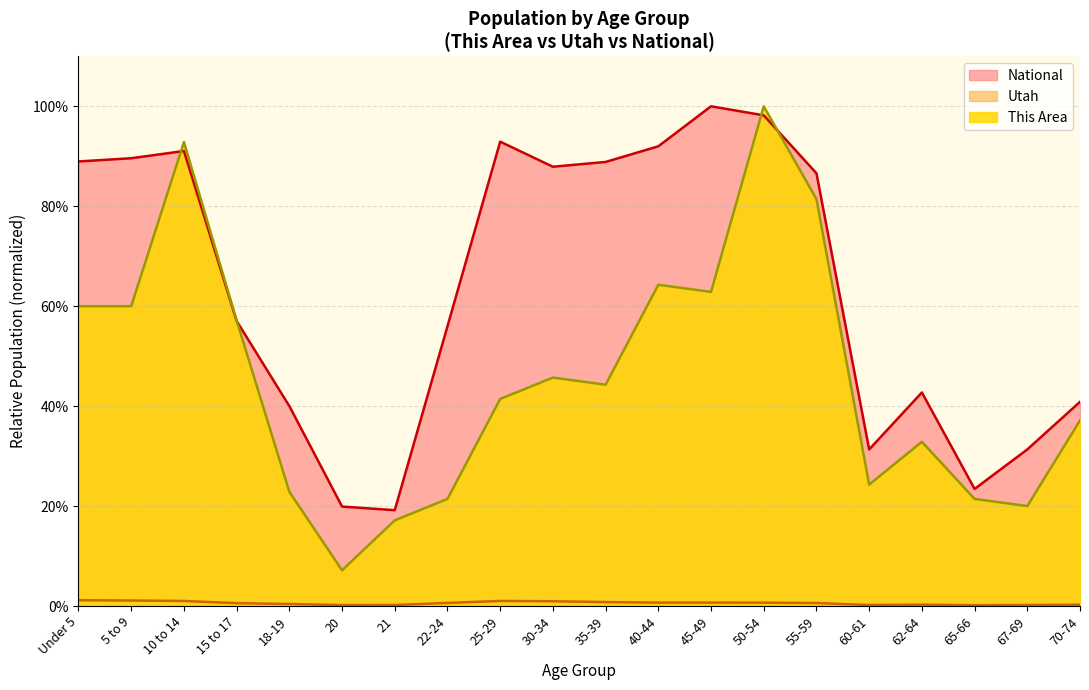

How many categories are shown in the chart?

20